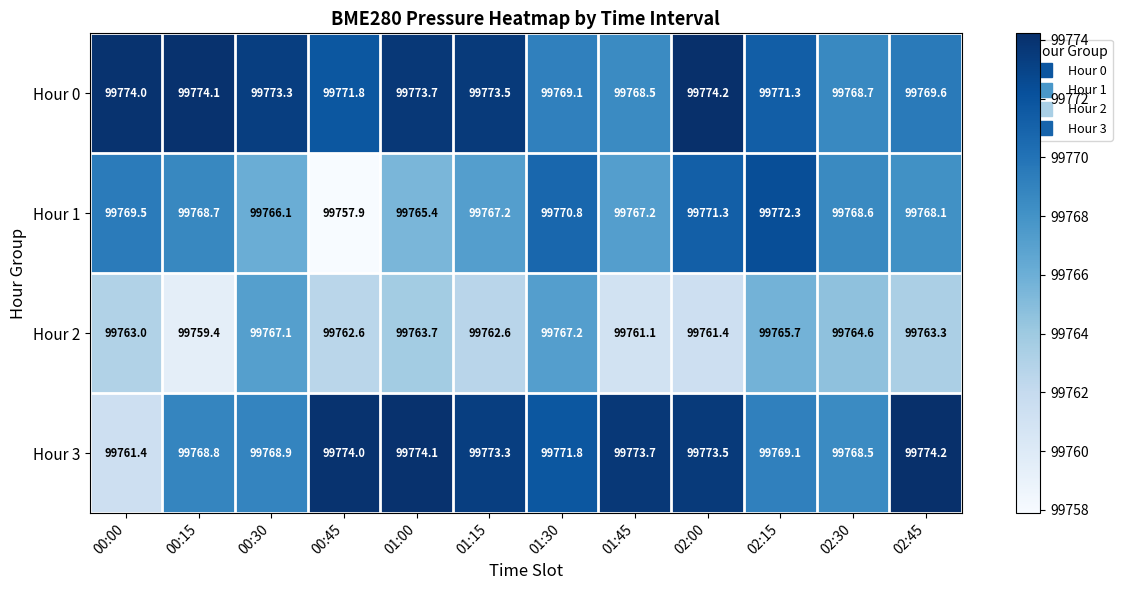

At how many categories does at least one series exceed 99773?

9